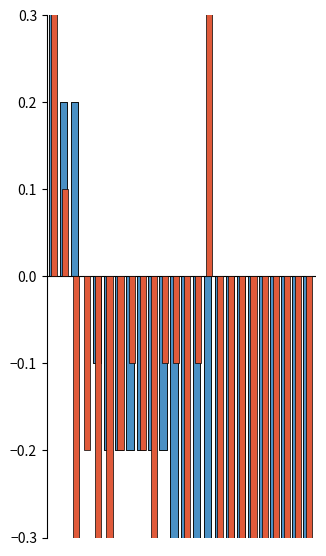

What is the difference between the second highest and minimum values in the SSP370 series?

2.0